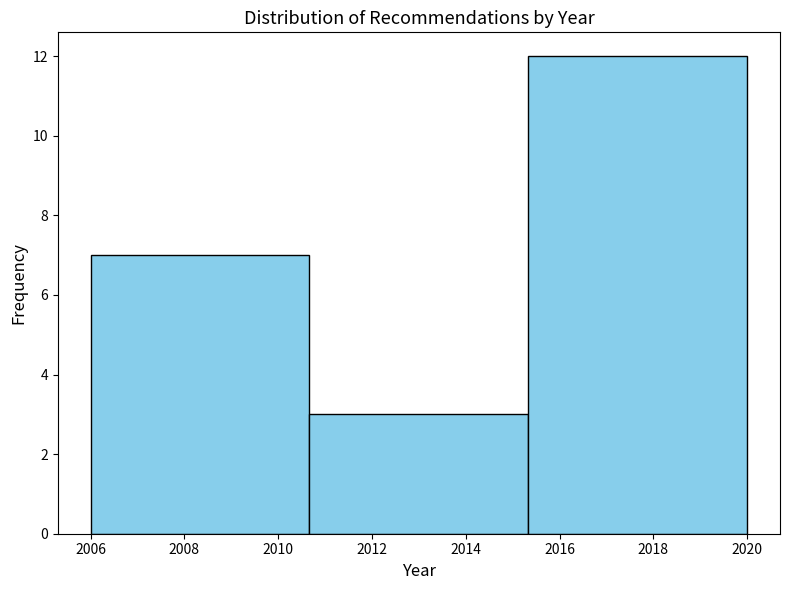

Reading left to right, list every bar in this chart as the range it spans on the x-axis followed by its height. Neither the bar edges nor the heights are printed on the chart, so give them approximately, as read against the axes.

2006.0 to 2010.6: 7
2010.6 to 2015.4: 3
2015.4 to 2020.0: 12